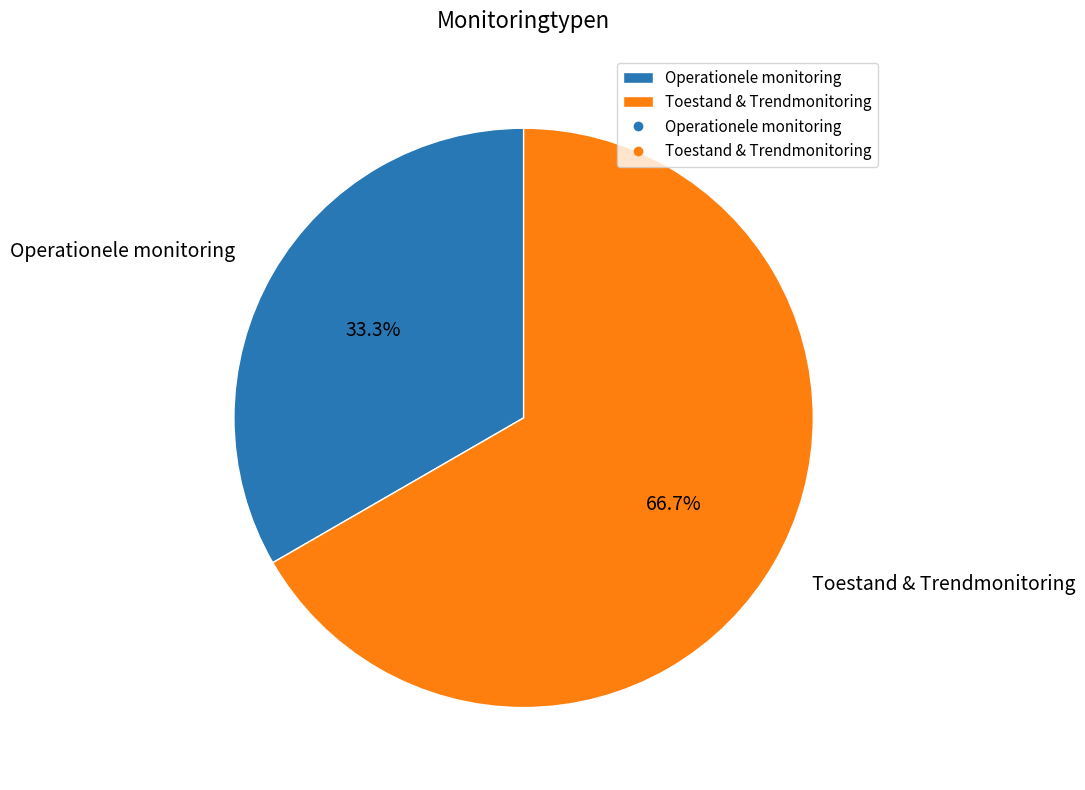

Is it true that Operationele monitoring is 39% of the pie?

False